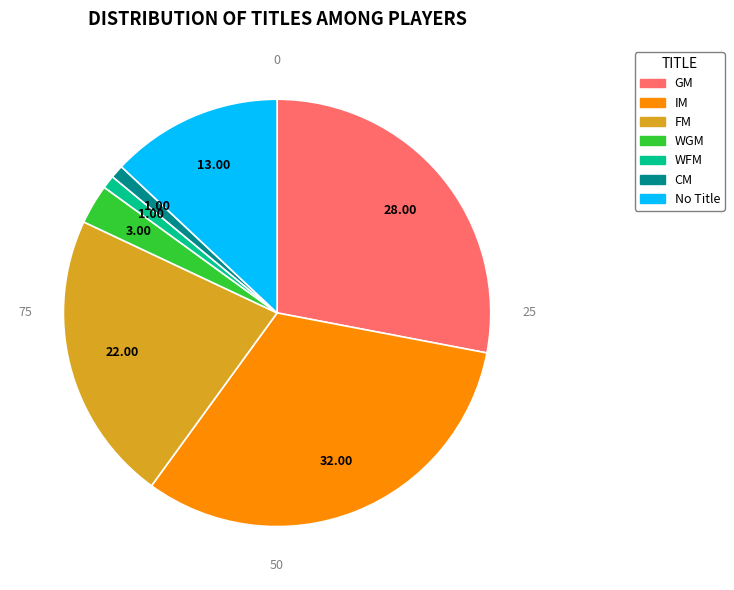

Is there a majority slice in this chart?

No